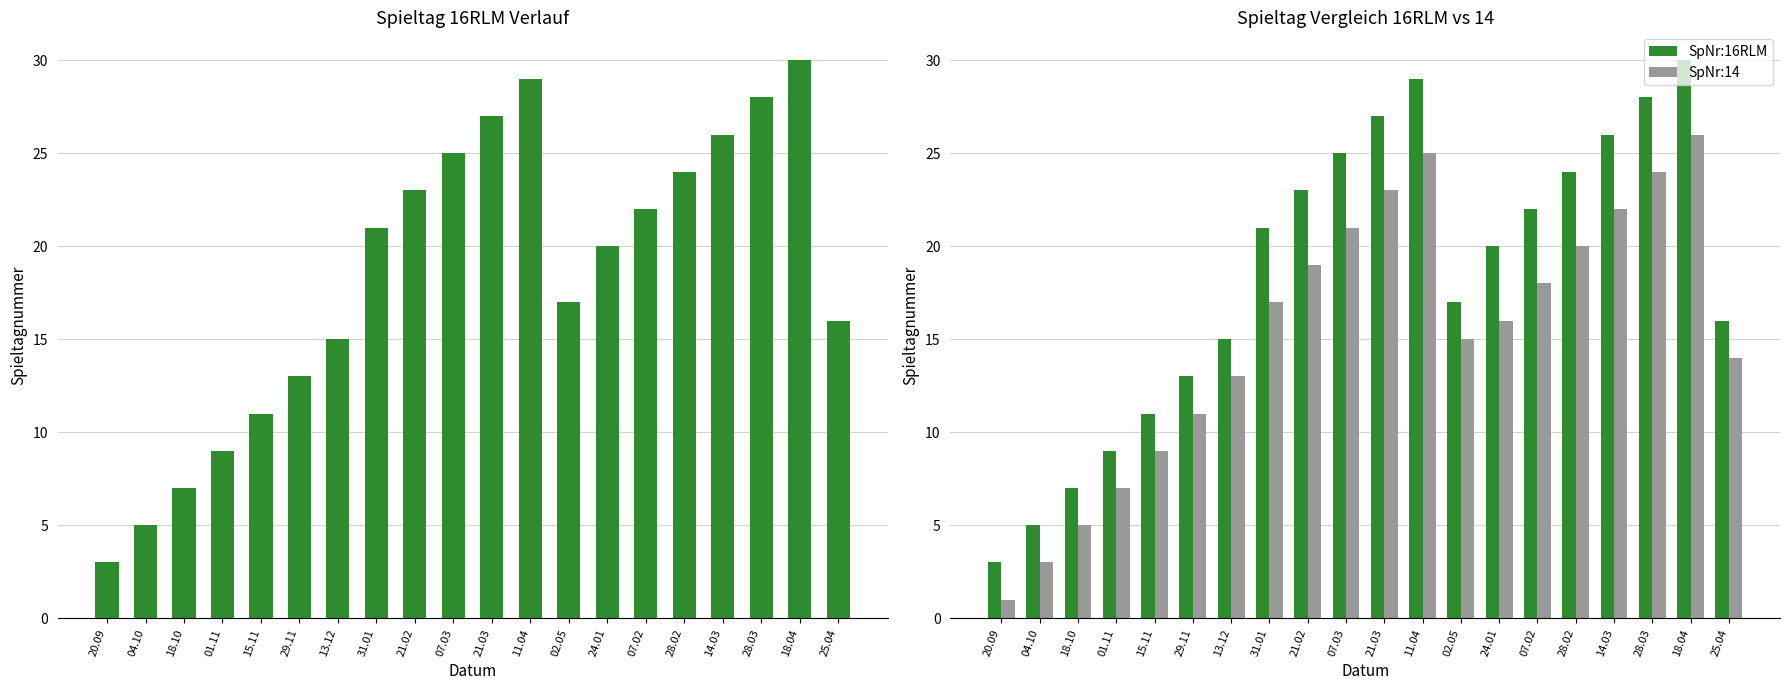

What is the label of the 2nd bar from the left?

04.10